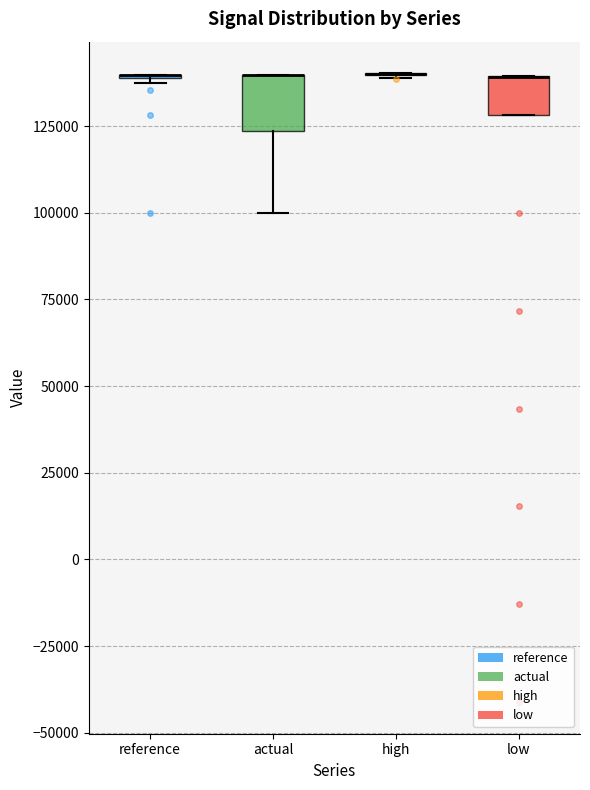

Reading left to right, transcribe this box plot: for each box, give where its median line is, the range the box spans, and where its two whiskers end, as read against the y-axis. The values are not printed on the chart, so give them approximately, as read against the axis.

reference: box collapsed to a line at 140000, whiskers 140000 to 140000
actual: median 140000 (drawn on the box's upper edge), box 125000 to 140000, whiskers 100000 to 140000
high: box collapsed to a line at 140000, whiskers 140000 to 140000
low: median 140000 (drawn on the box's upper edge), box 130000 to 140000, whiskers 130000 to 140000